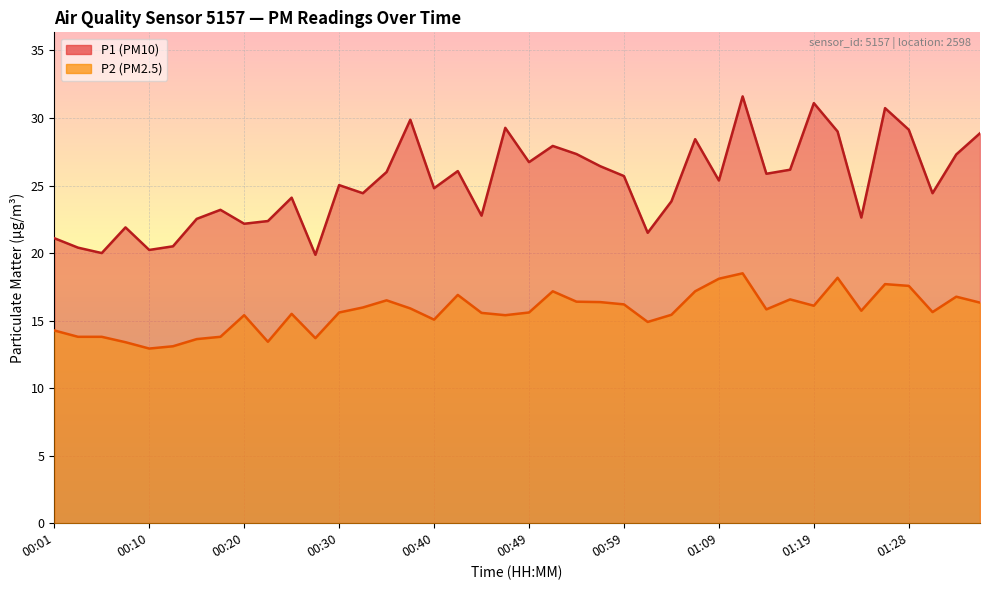

What is the smallest value displayed?

12.9